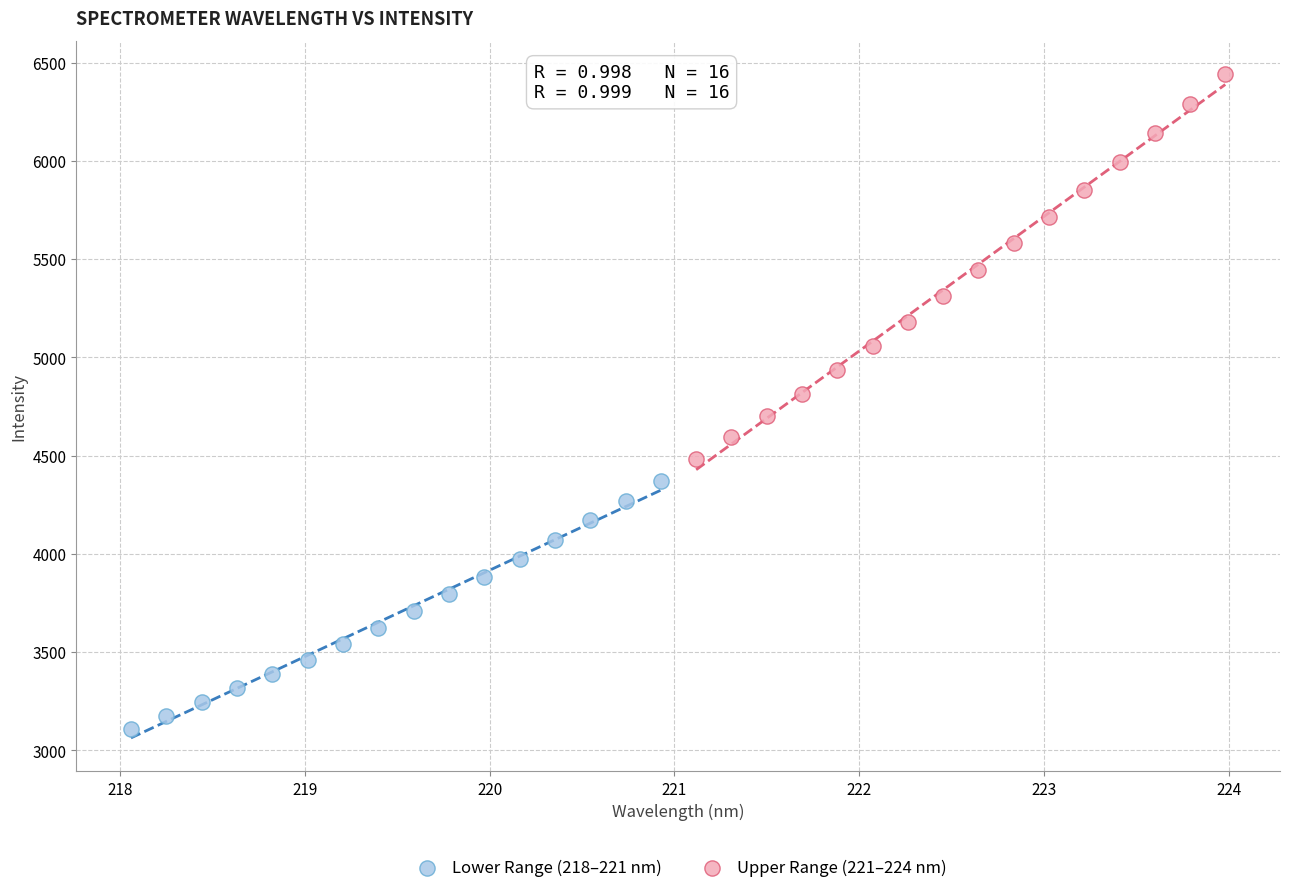

Which series has the widest spread of Y values?

Upper Range (221–224 nm)